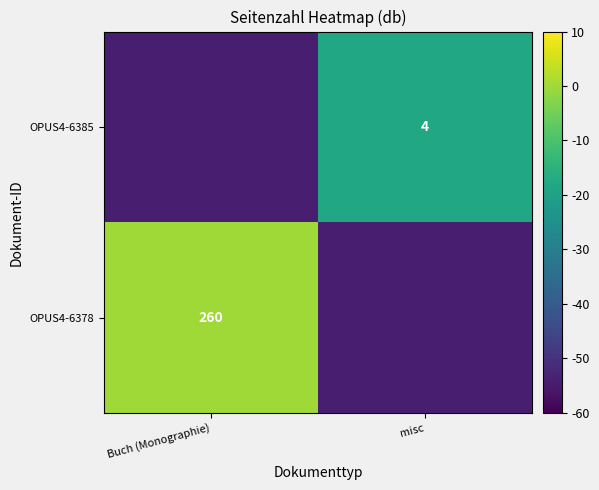

Is the value of OPUS4-6378 at Buch (Monographie) greater than the value of OPUS4-6385 at misc?

Yes